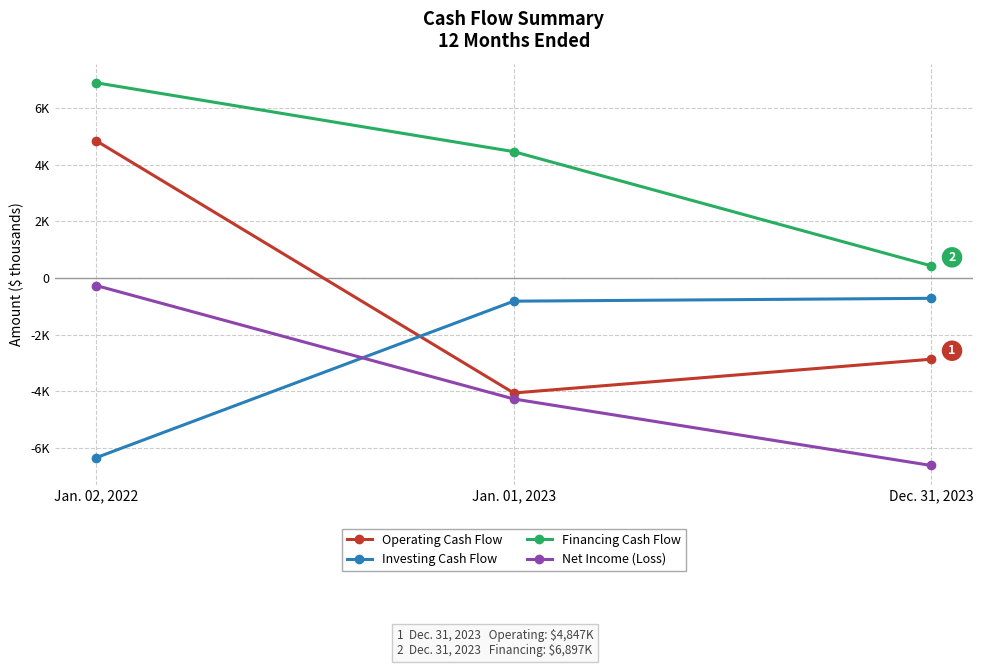

What is the spread (max minus min) of values at Jan. 01, 2023?

8733